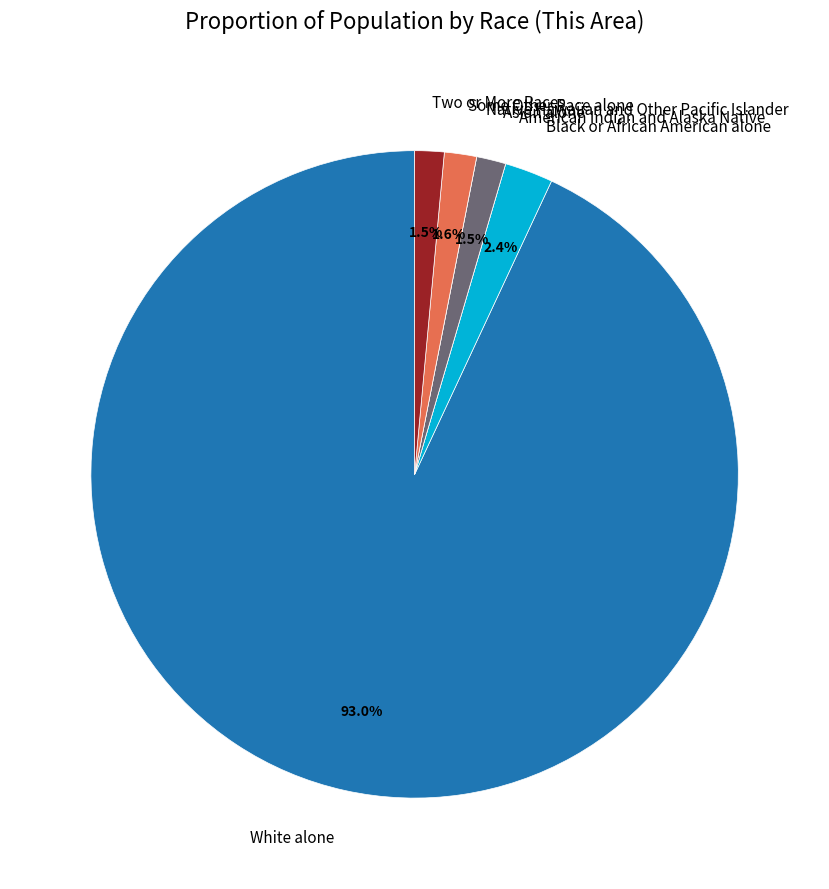

What percentage is the Black or African American alone slice, to the nearest percent?

2%